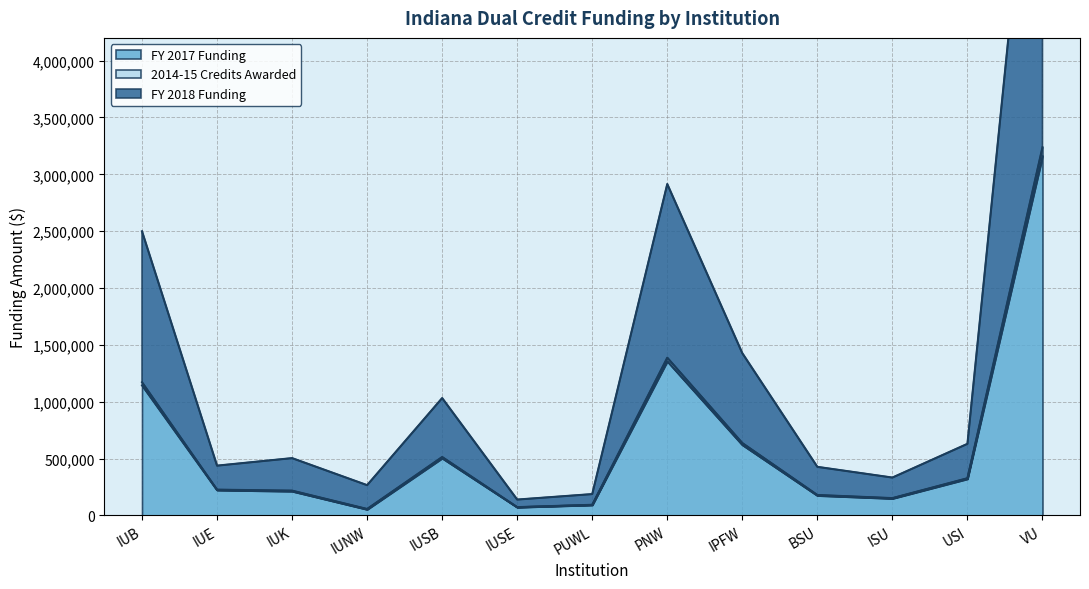

In FY 2018 Funding, how many points are higher than both neighbors (excluding endpoints)?

2